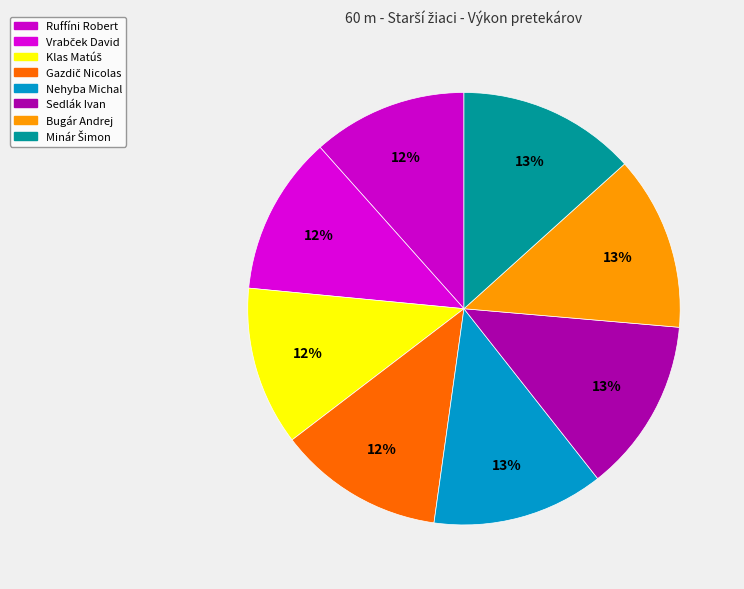

What percentage is the Bugár Andrej slice, to the nearest percent?

13%